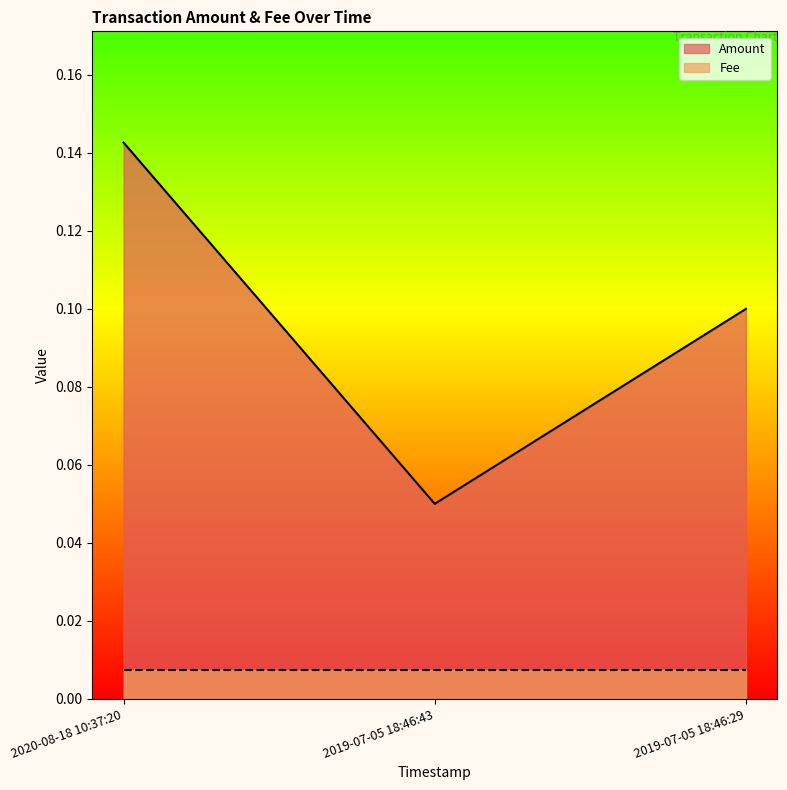

At which category does the chart reach its peak across all series?

2020-08-18 10:37:20